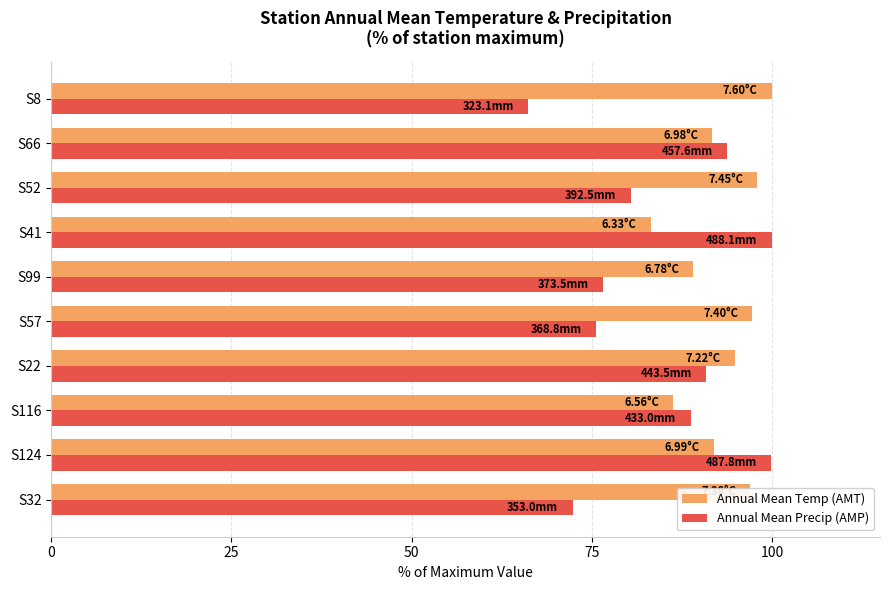

At S99, list the series in order from smallest to largest.

Annual Mean Precip (AMP), Annual Mean Temp (AMT)